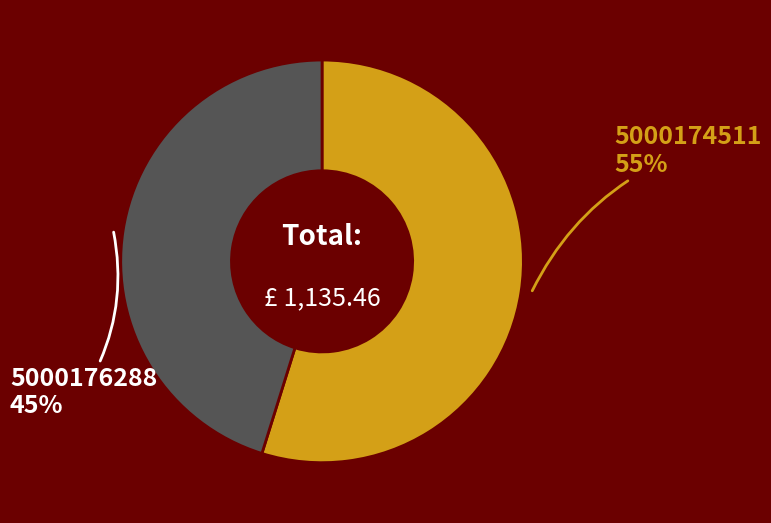

Is there a majority slice in this chart?

Yes